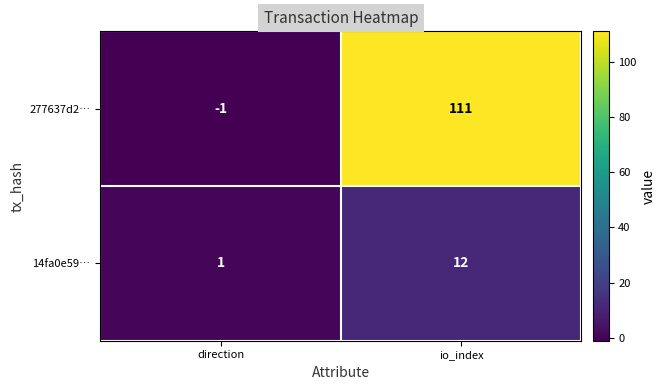

At which label does 277637d2… reach its peak?

io_index